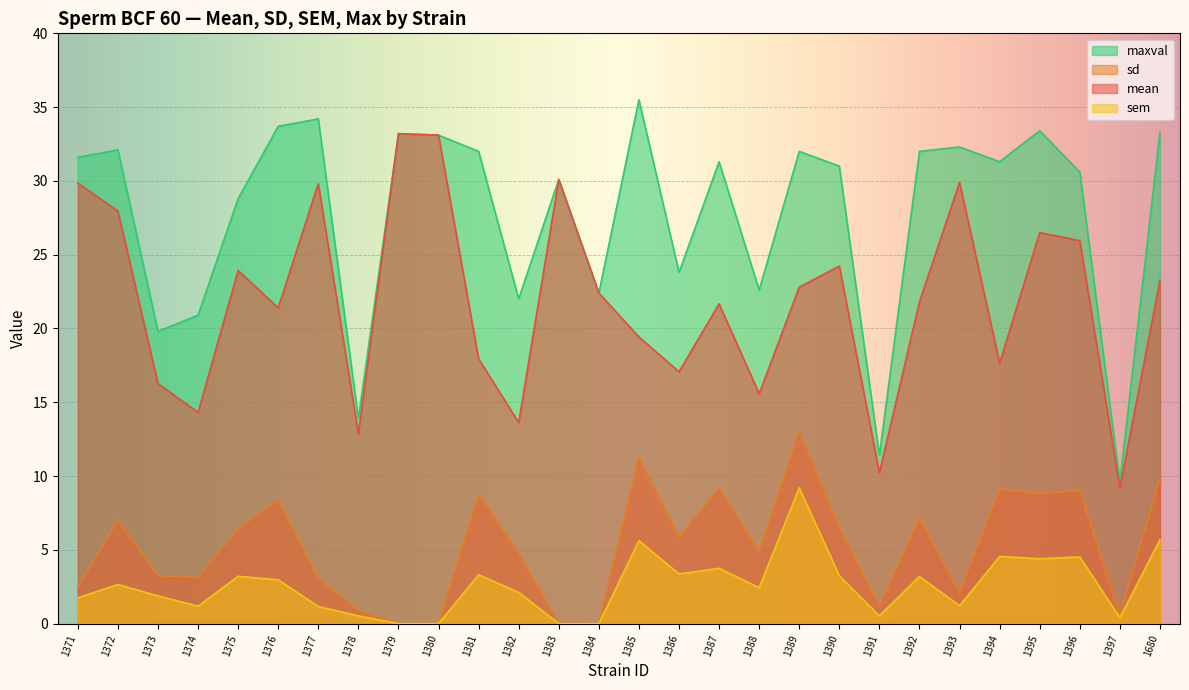

Rank the series by their maximum value, from lowest to highest.

sem, sd, mean, maxval